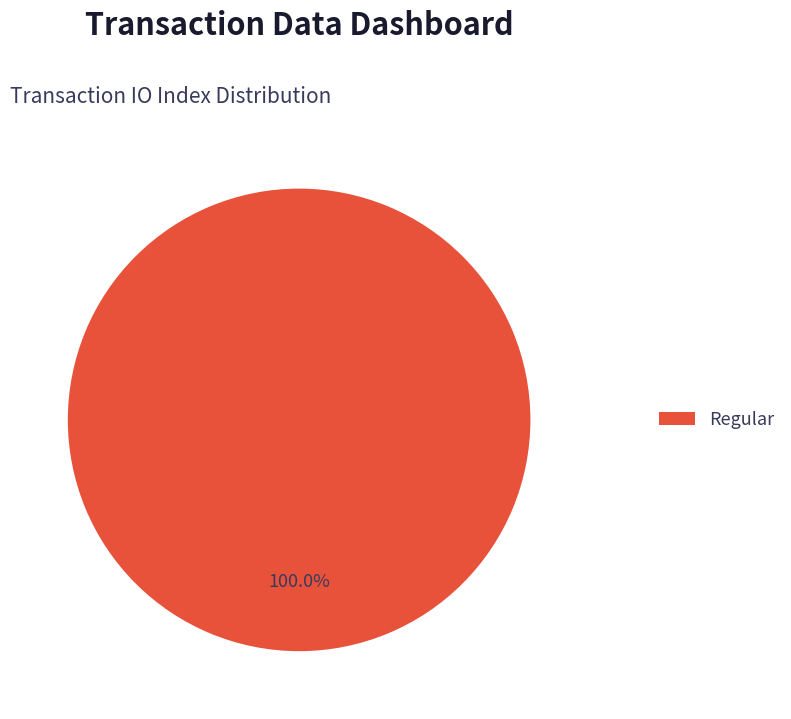

To the nearest percent, what percentage of the pie is Regular?

100%